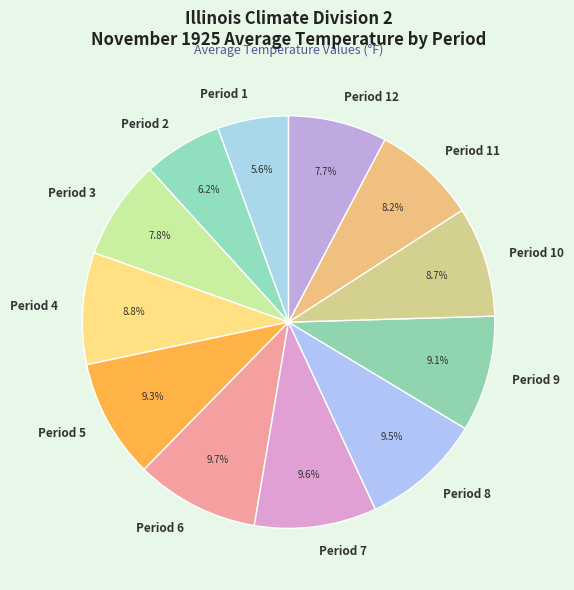

Approximately how many times larger is the value at Period 2 compared to Period 6?

0.6